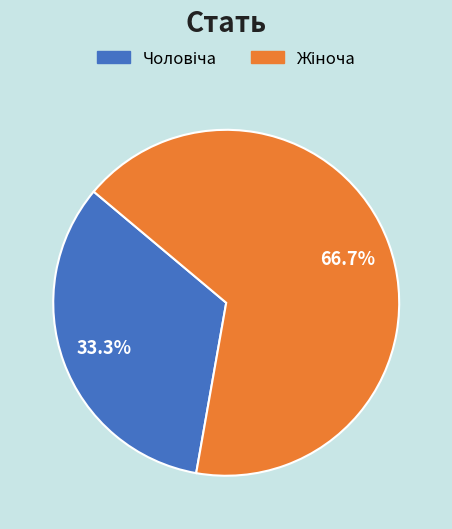

Does any single category account for the majority?

Yes